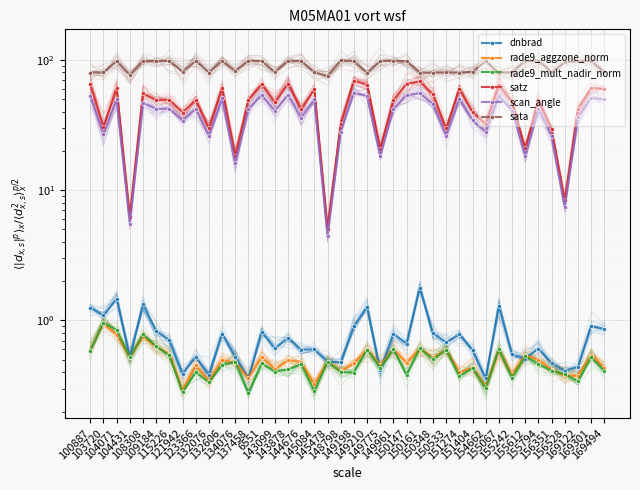

Which series changed the most between 123366 and 144676?

satz